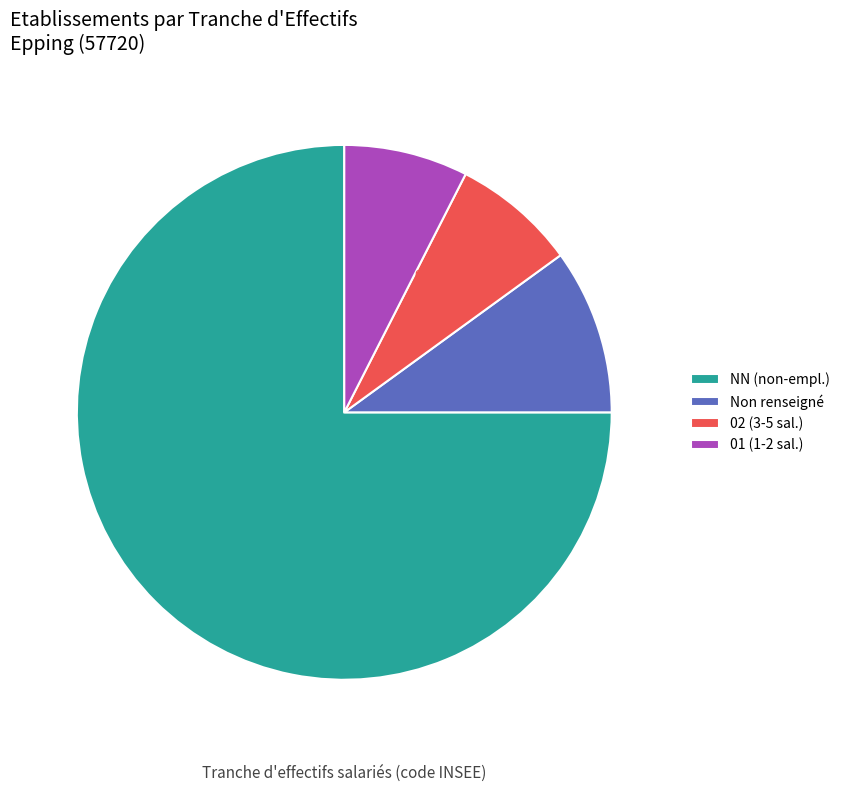

What is the largest slice in the pie chart?

NN (non-empl.)